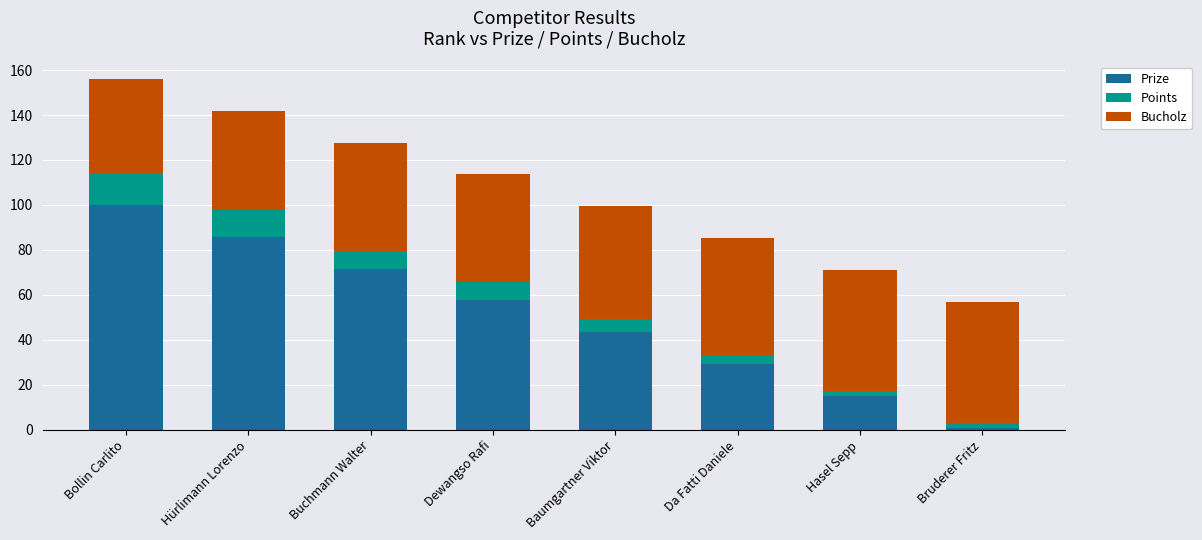

Which category has the lowest value in the Prize series?

Bruderer Fritz